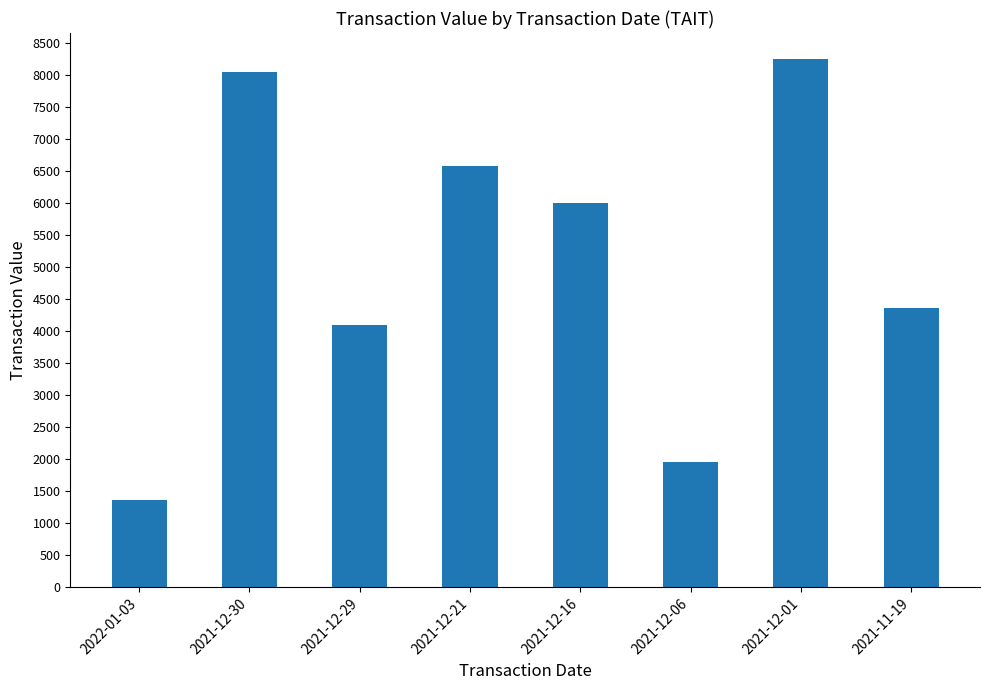

List the labels in order of value, largest first.

2021-12-01, 2021-12-30, 2021-12-21, 2021-12-16, 2021-11-19, 2021-12-29, 2021-12-06, 2022-01-03